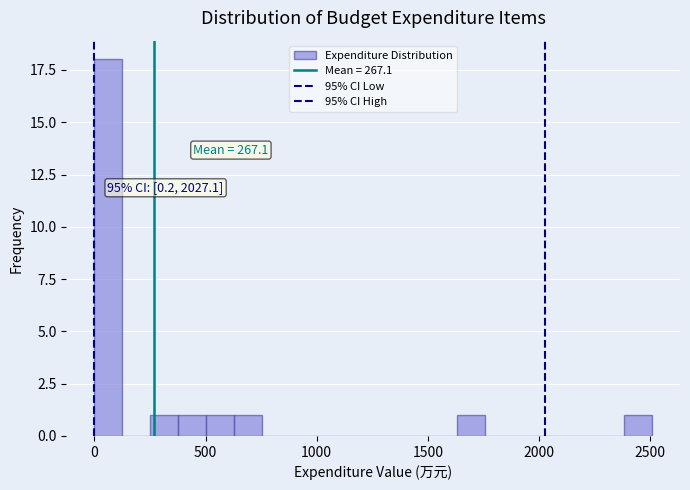

Around what value on the x-axis is the tallest bar? Give the approximate position of its centre, as read against the axis.

50